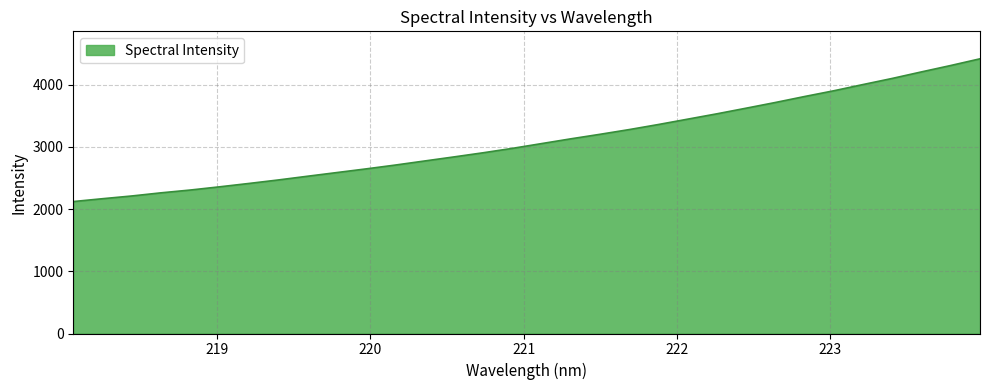

What is the maximum value shown in the chart?

4418.5